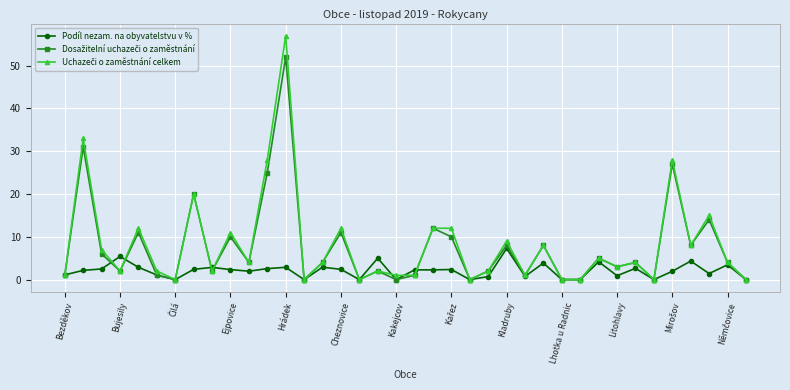

True or false: Podíl nezam. na obyvatelstvu v % has more than 1 points higher than both neighbors.

True